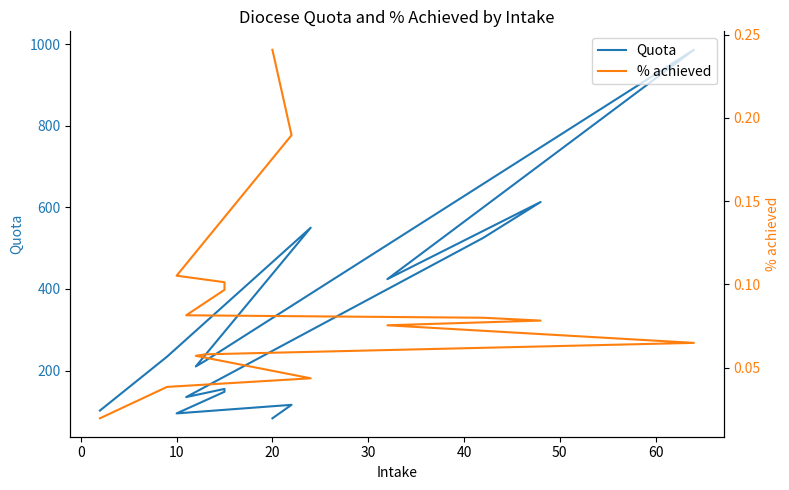

Rank the series by their average value, from highest to lowest.

Quota, % achieved